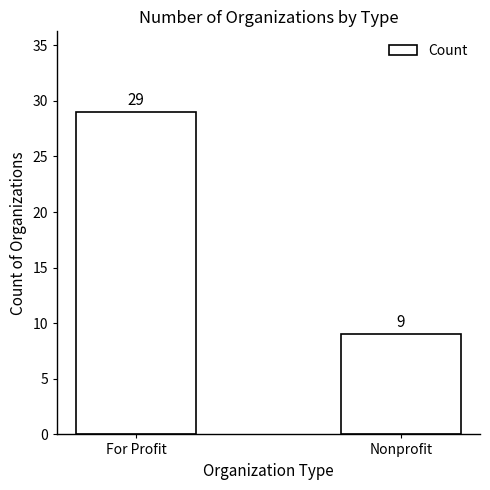

List the labels in order of value, largest first.

For Profit, Nonprofit